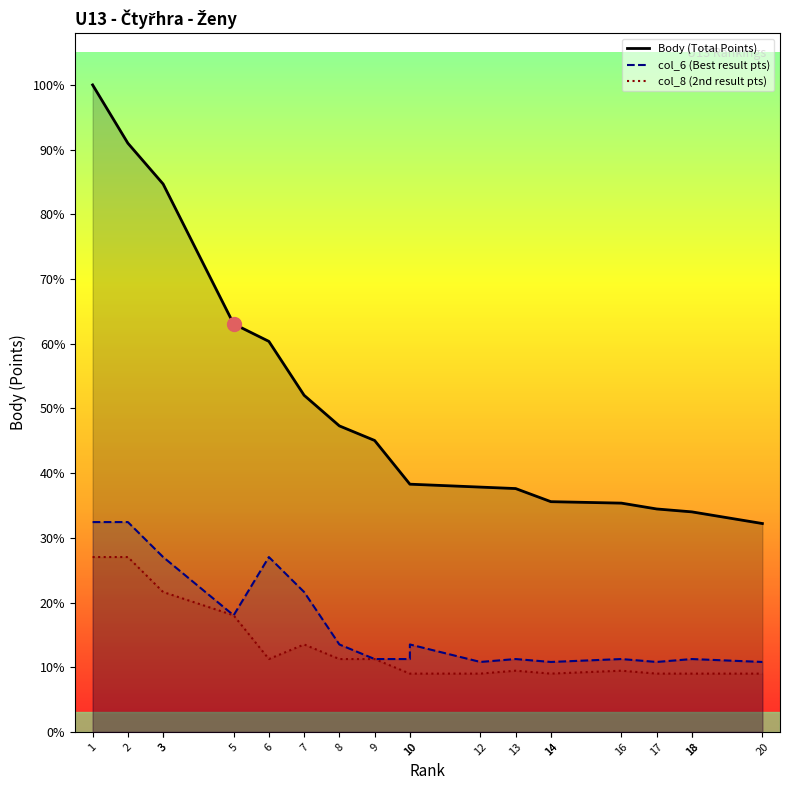

Is the value of col_6 (Best result pts) at 6 greater than the value of col_8 (2nd result pts) at 13?

Yes